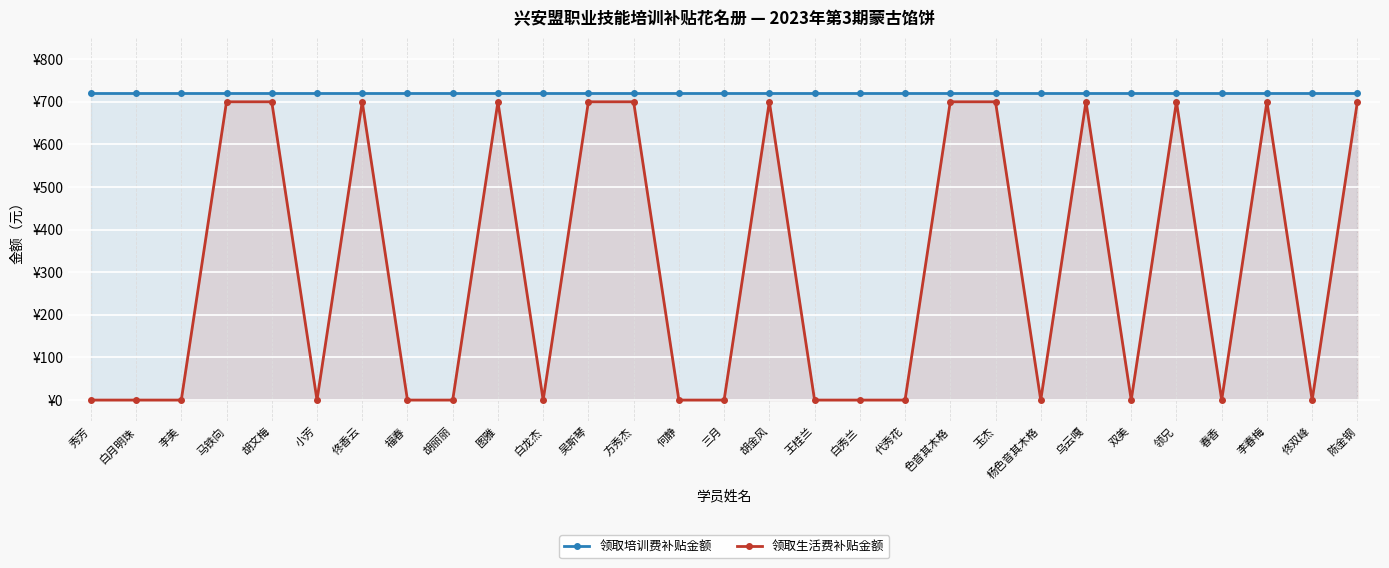

True or false: 领取生活费补贴金额 and 领取培训费补贴金额 intersect in this chart.

False